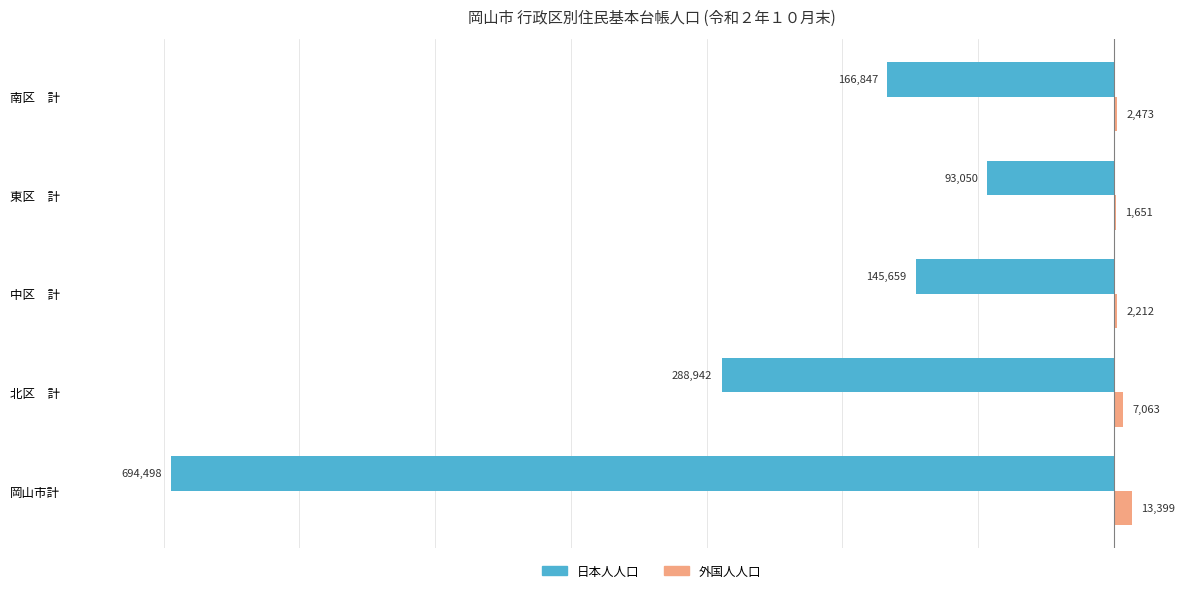

Between 北区　計 and 中区　計, which series saw the biggest shift?

日本人人口